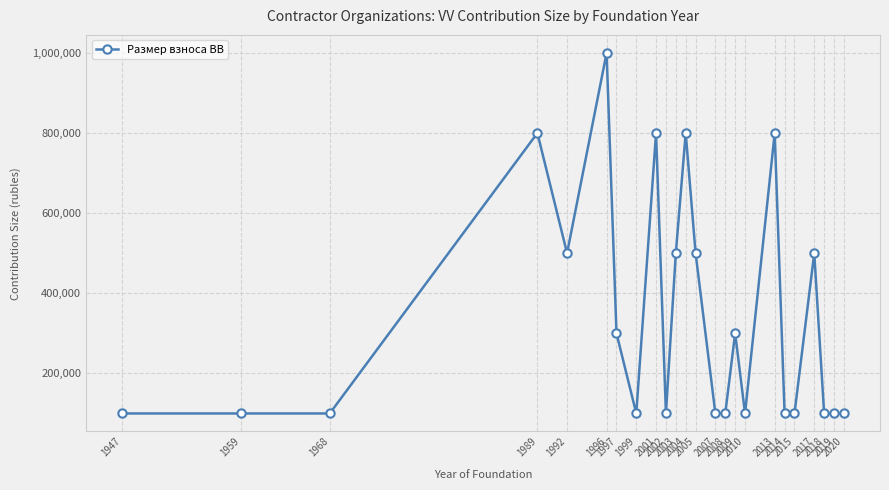

What is the sum of all values?

8100000